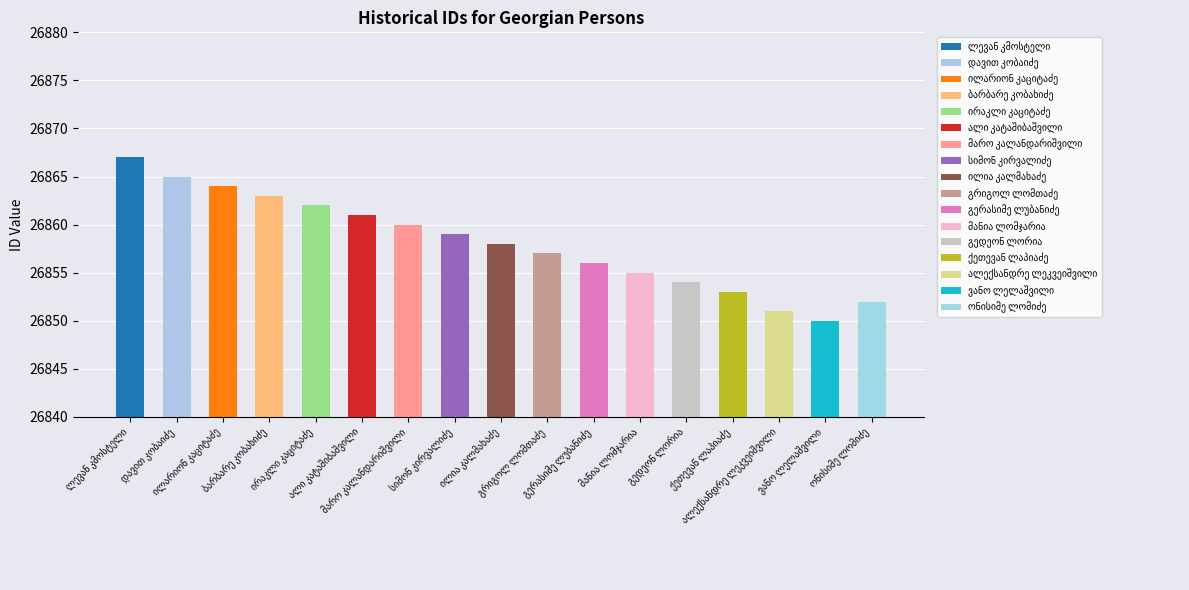

What is the value of the 15th bar from the left?

26851